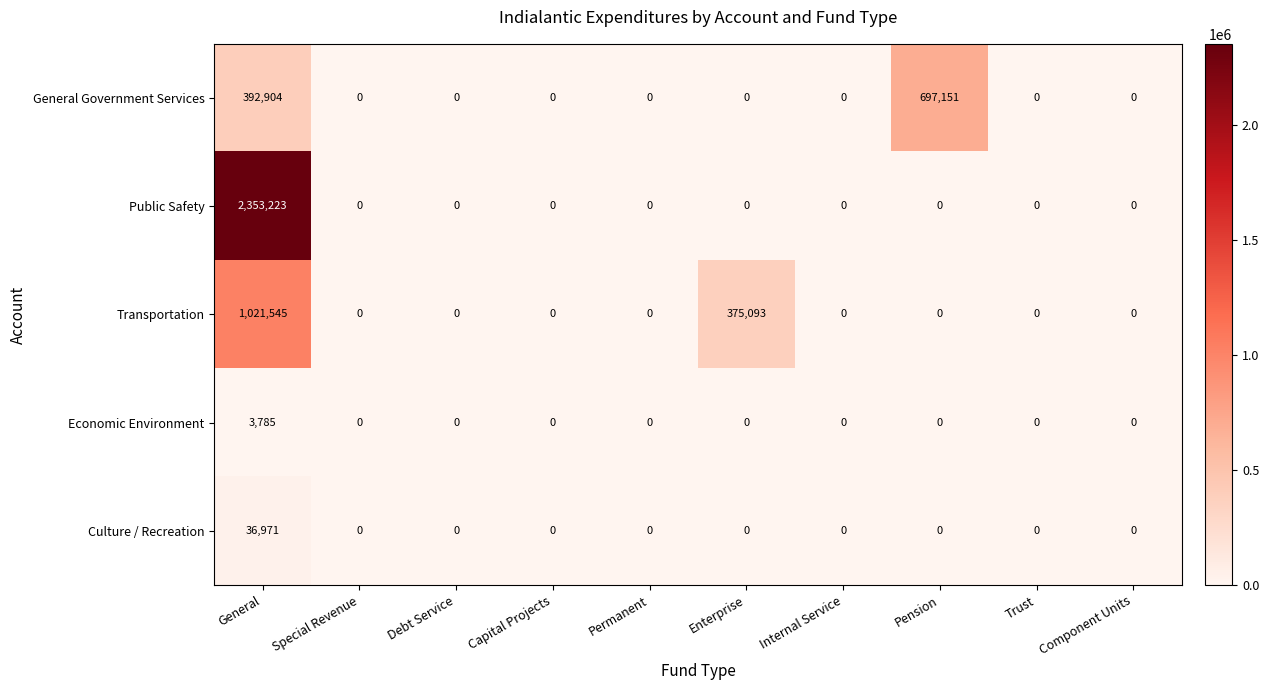

How many categories are shown in the chart?

10